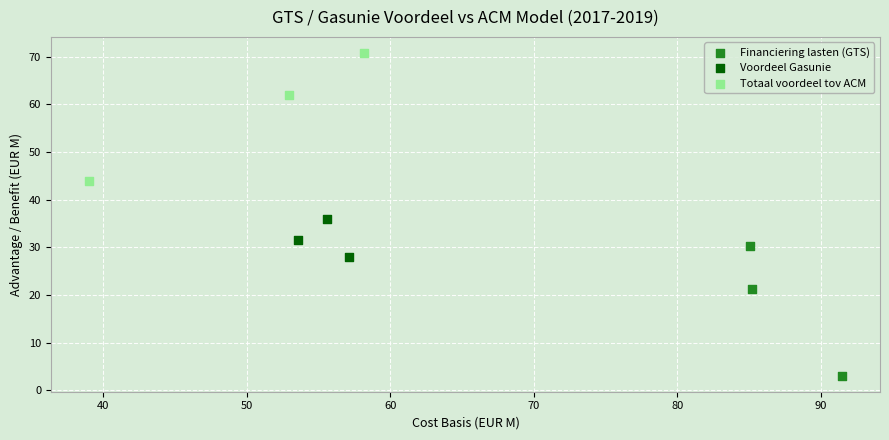

Which series contains the lowest Y value?

Financiering lasten (GTS)